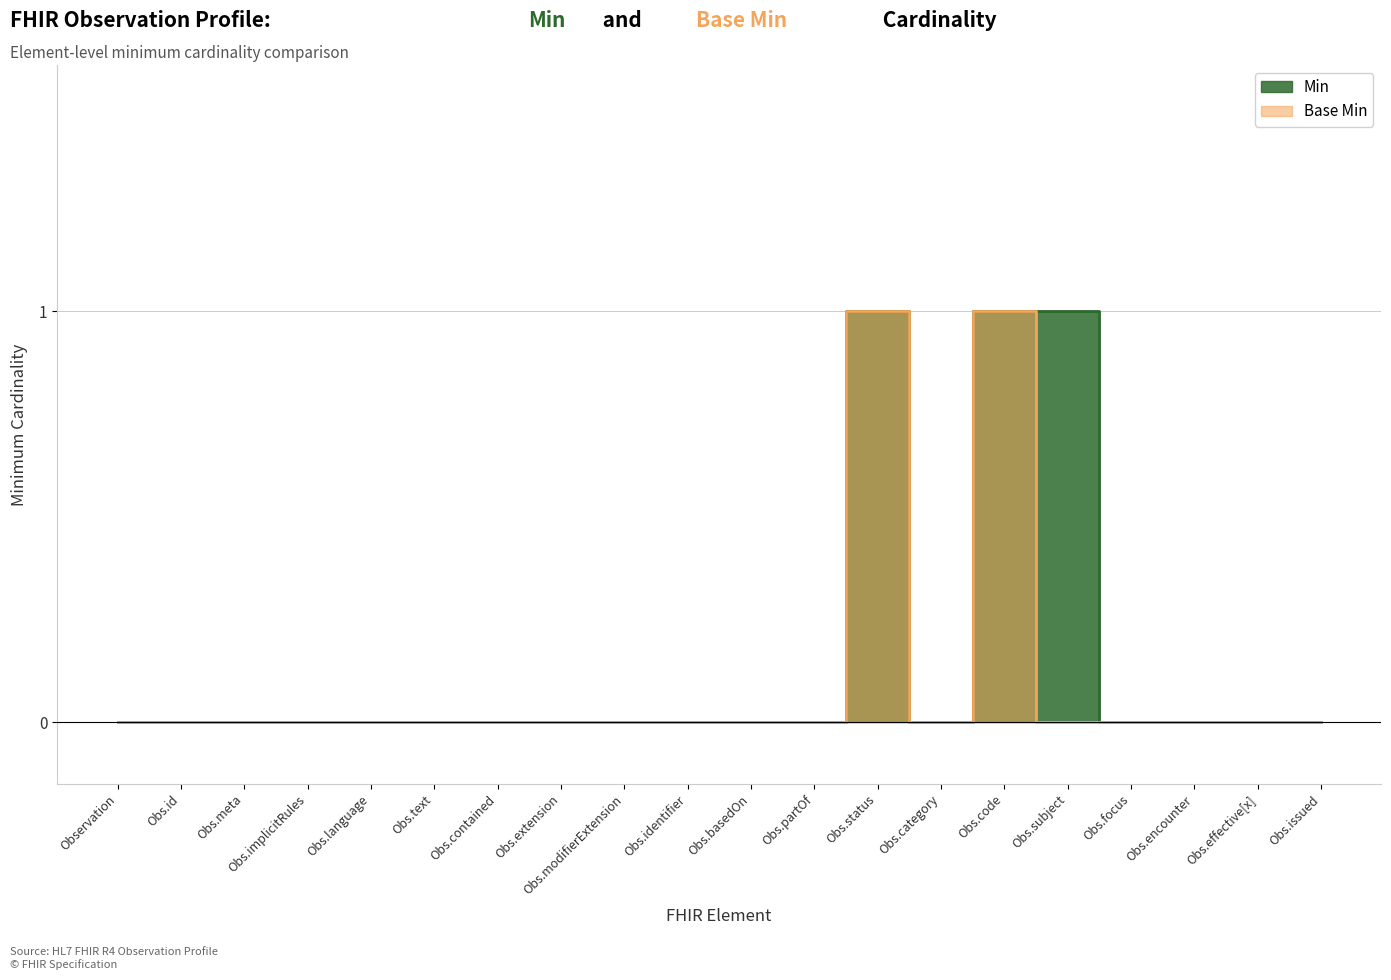

Which series has the largest range (max minus min)?

Min